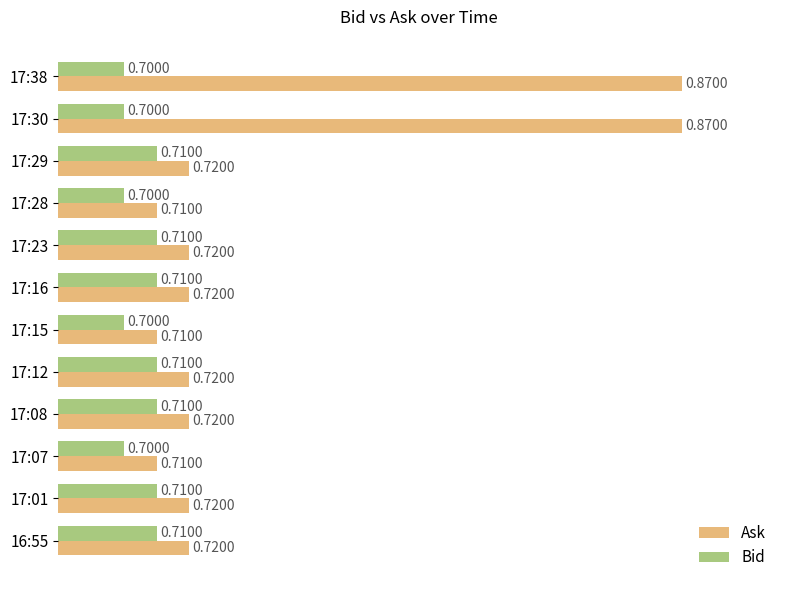

Which series has the largest range (max minus min)?

Ask